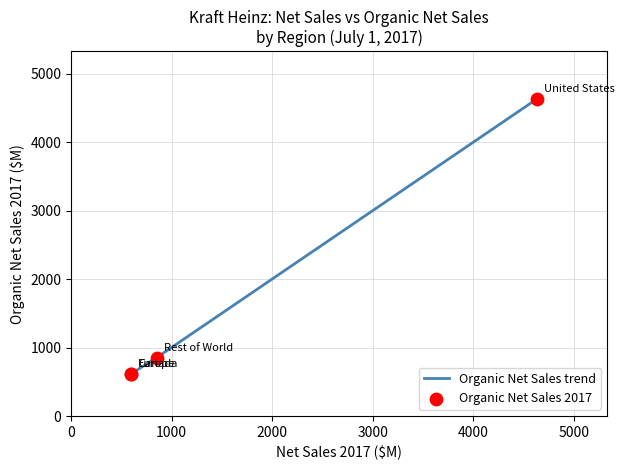

What is the difference between the second highest and second lowest values?

234